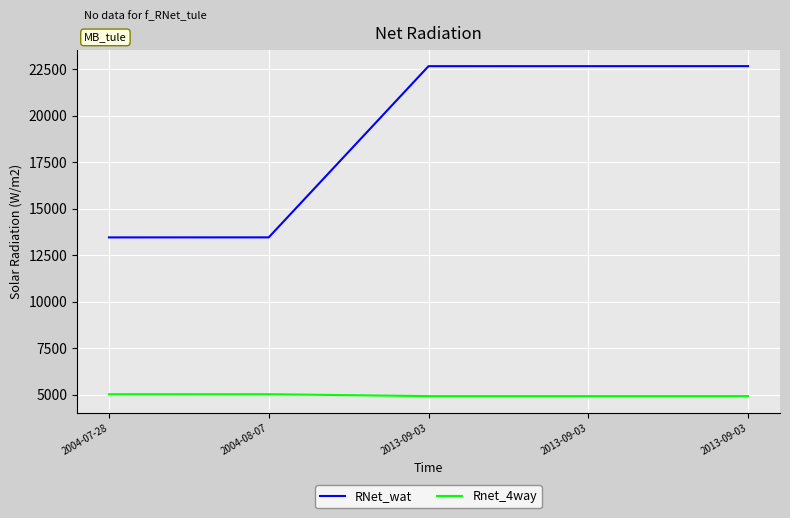

How many lines are shown in the chart?

2